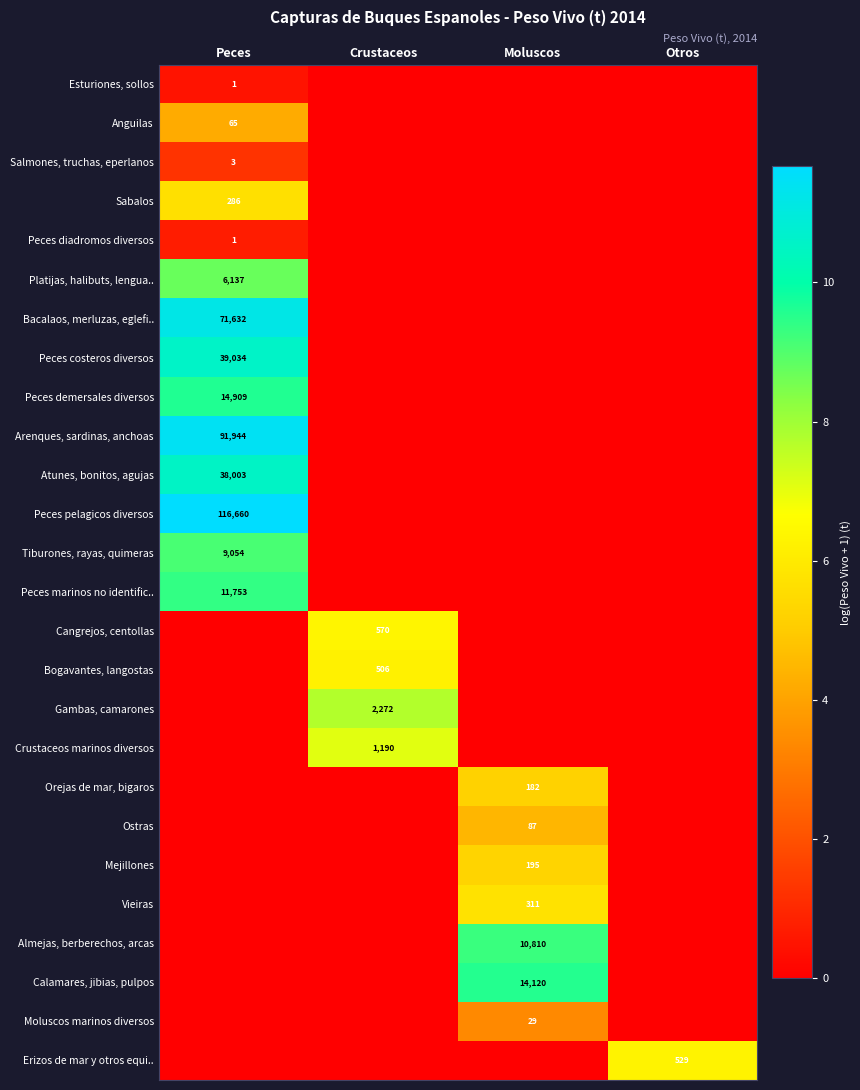

True or false: Platijas, halibuts, lengua.. has a value of 9195 at Peces.

False